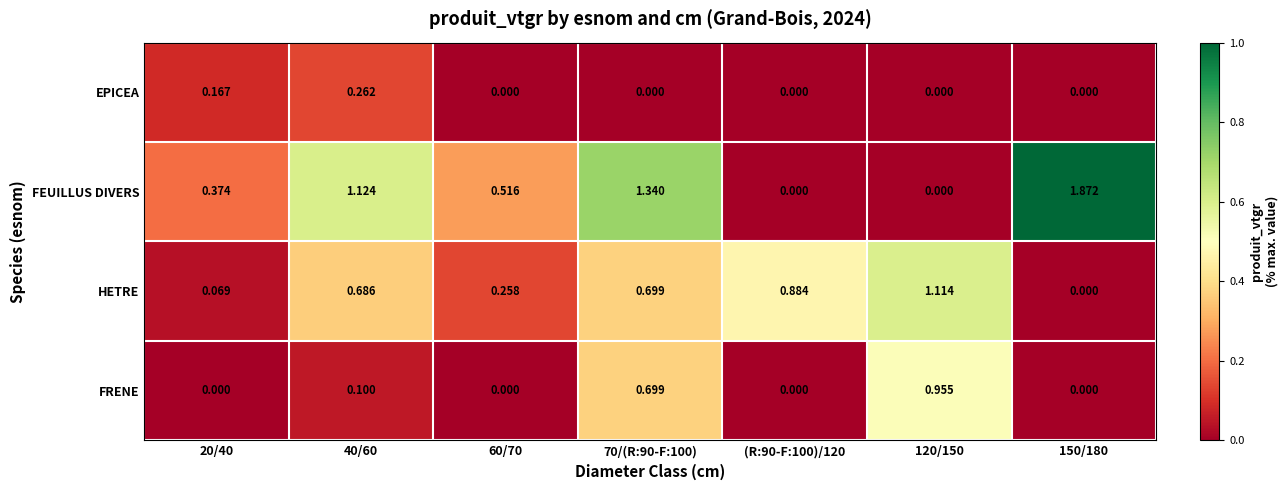

Which series changed the most between 40/60 and 70/(R:90-F:100)?

FRENE